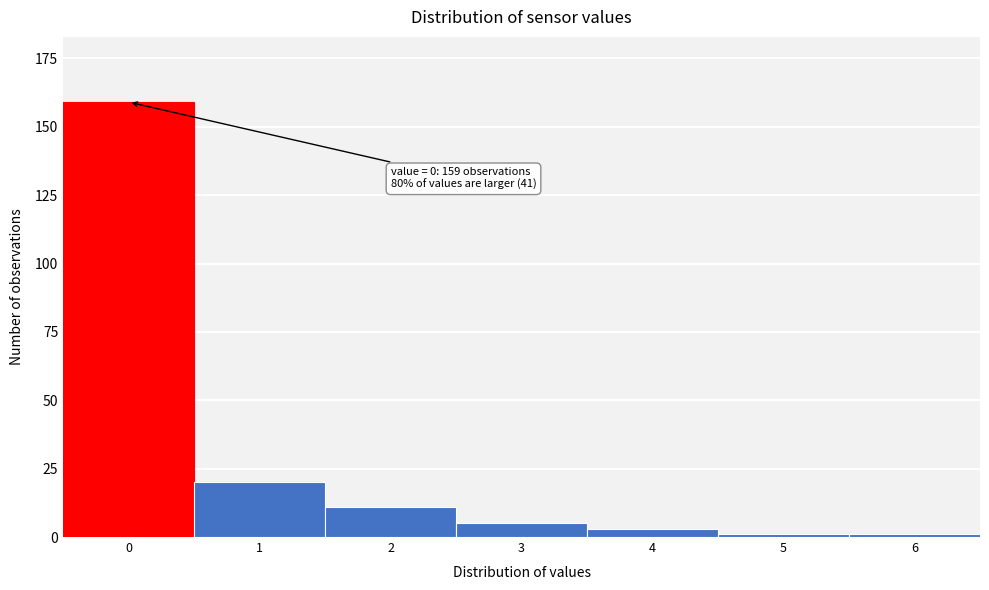

Reading left to right, extract all data points from this chart.

0=159	1=20	2=11	3=5	4=3	5=1	6=1